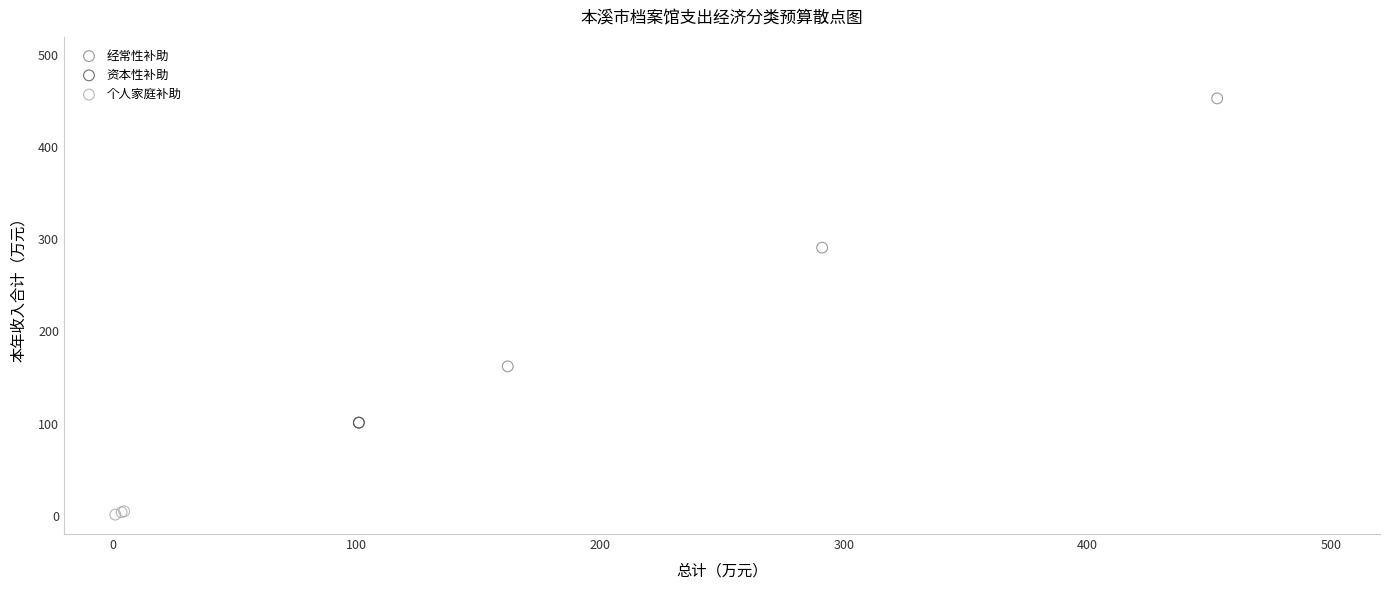

What are all the series names shown in the legend?

经常性补助, 资本性补助, 个人家庭补助